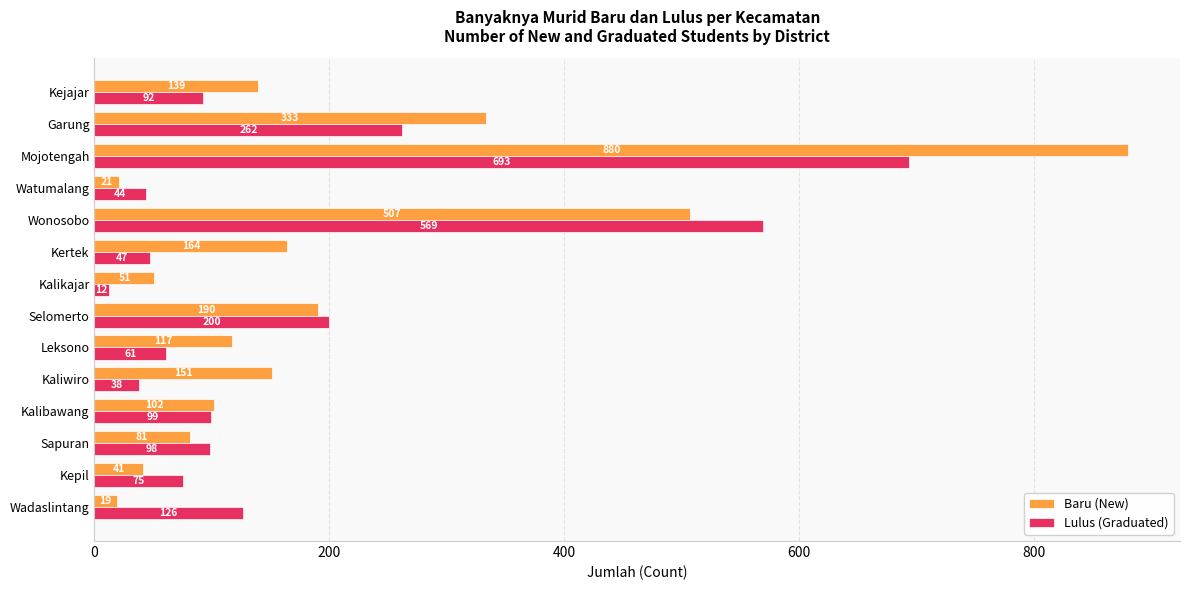

What is the difference between the maximum and minimum values in the Baru (New) series?

861